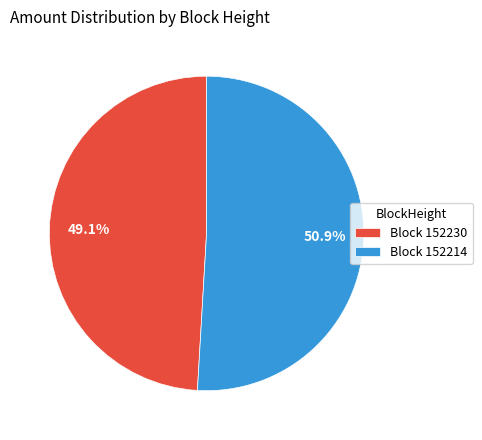

Combined, do Block 152230 and Block 152214 account for over 50%?

Yes